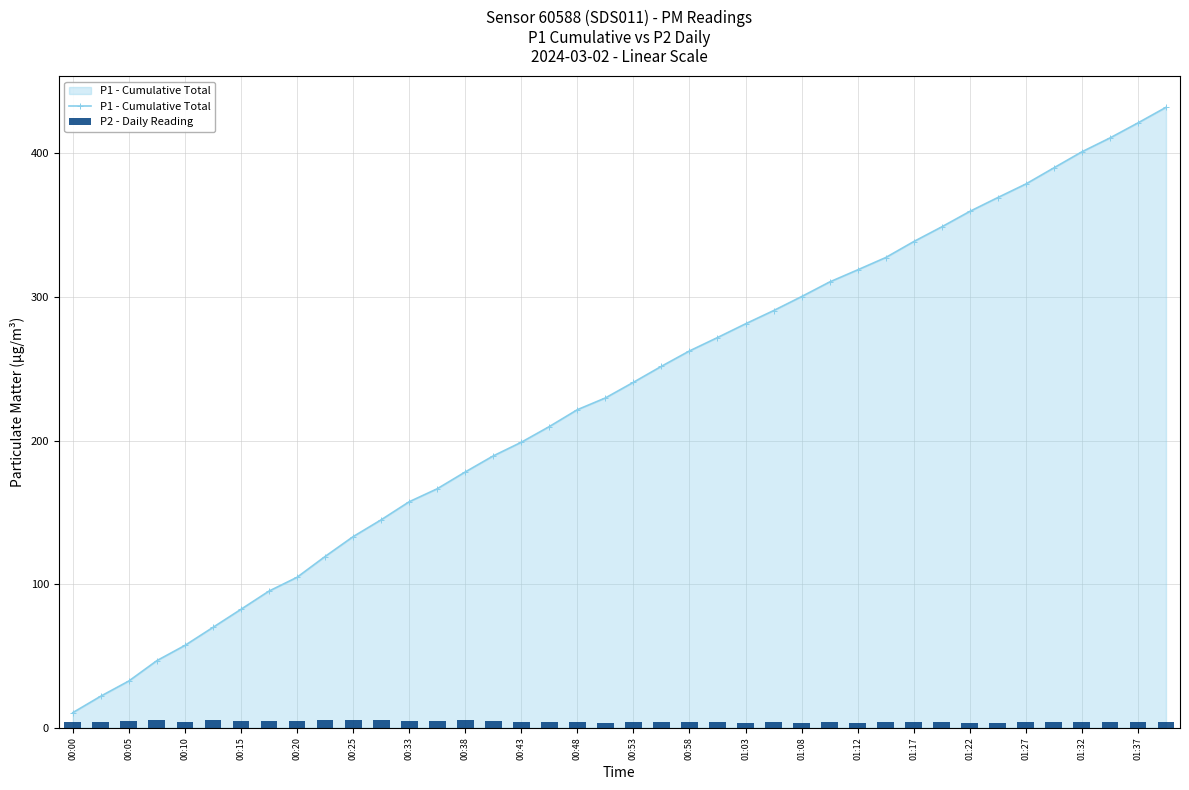

Which category has the lowest value in the P1 - Cumulative Total series?

00:00